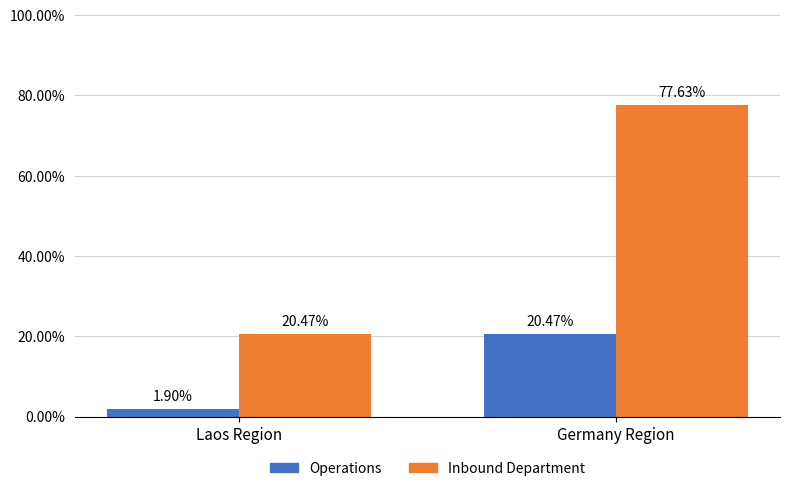

How many data points in Inbound Department are less than 77?

1